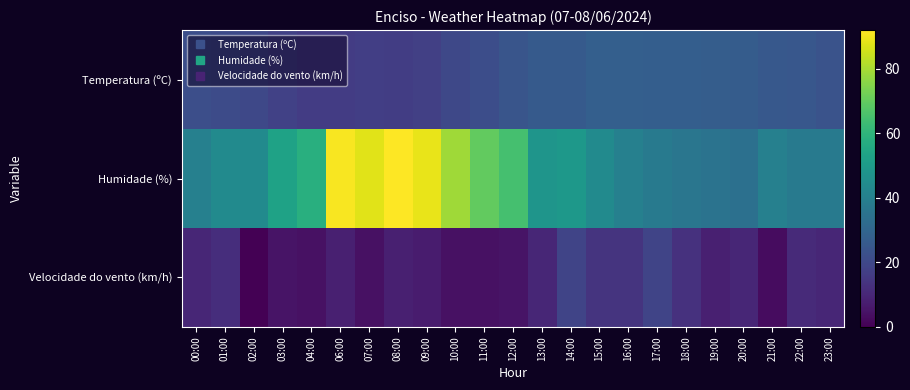

At 14:00, list the series in order from smallest to largest.

Velocidade do vento (km/h), Temperatura (ºC), Humidade (%)